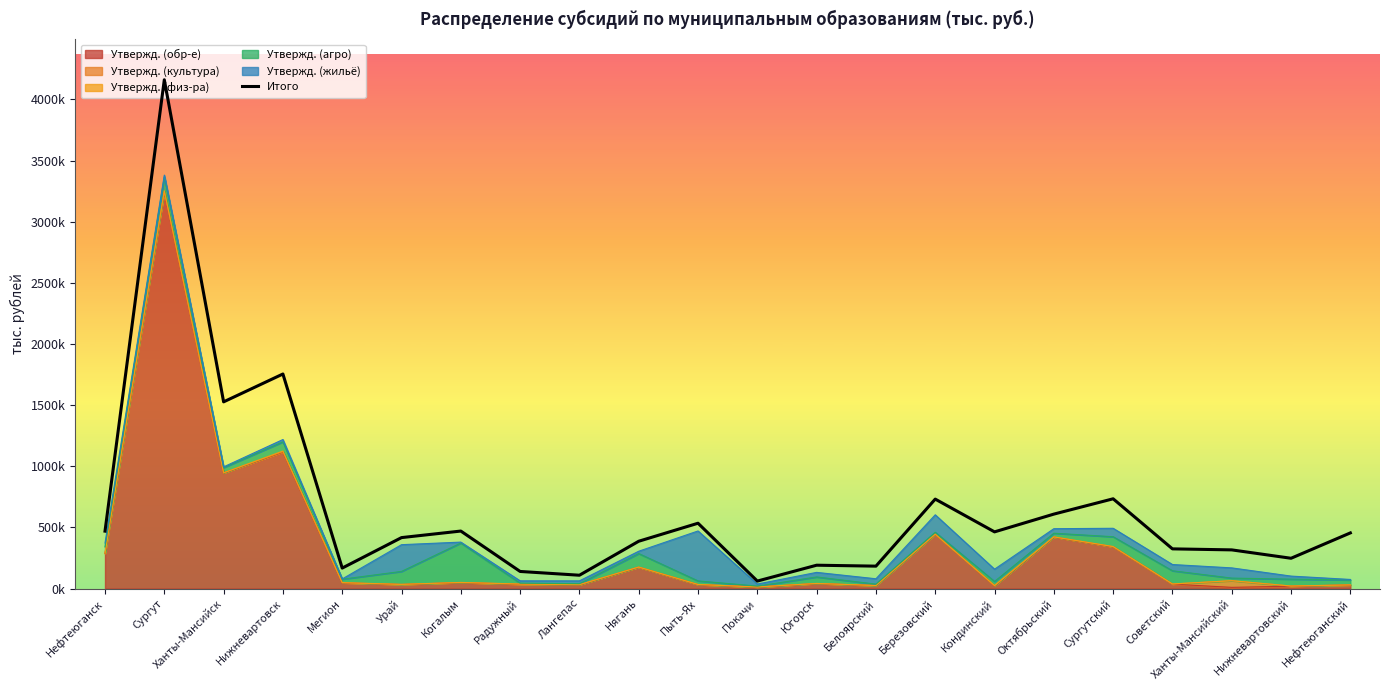

How many values are below 455484?

11